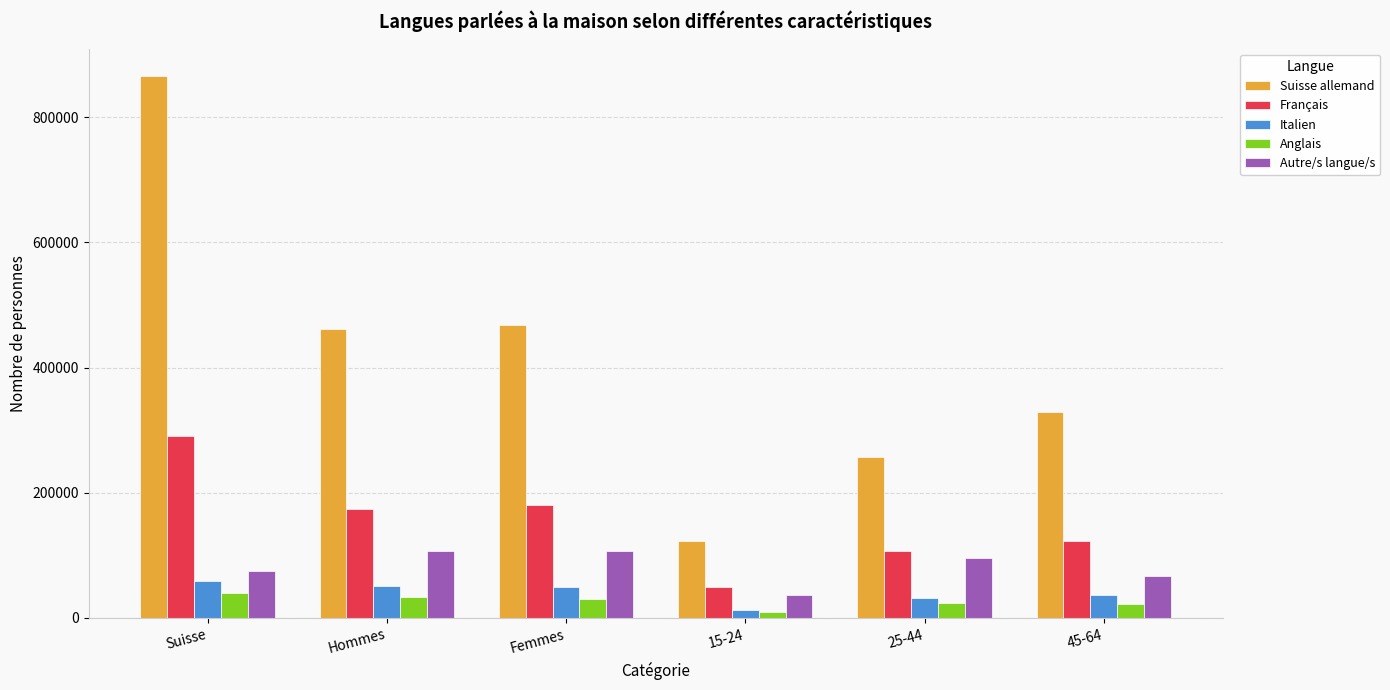

How many bars are there in total?

30